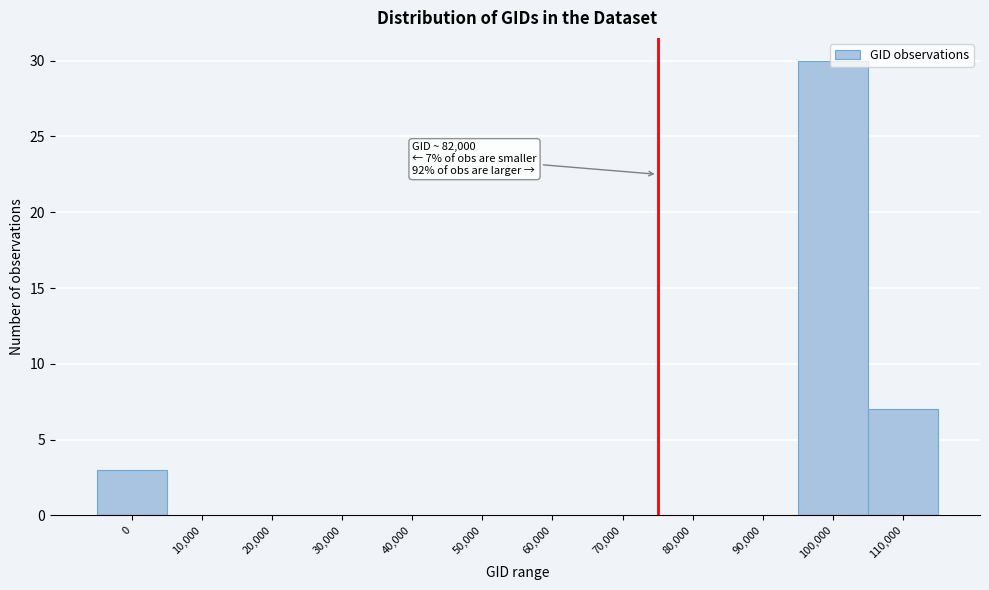

The value at 110,000 is 10. True or false?

False